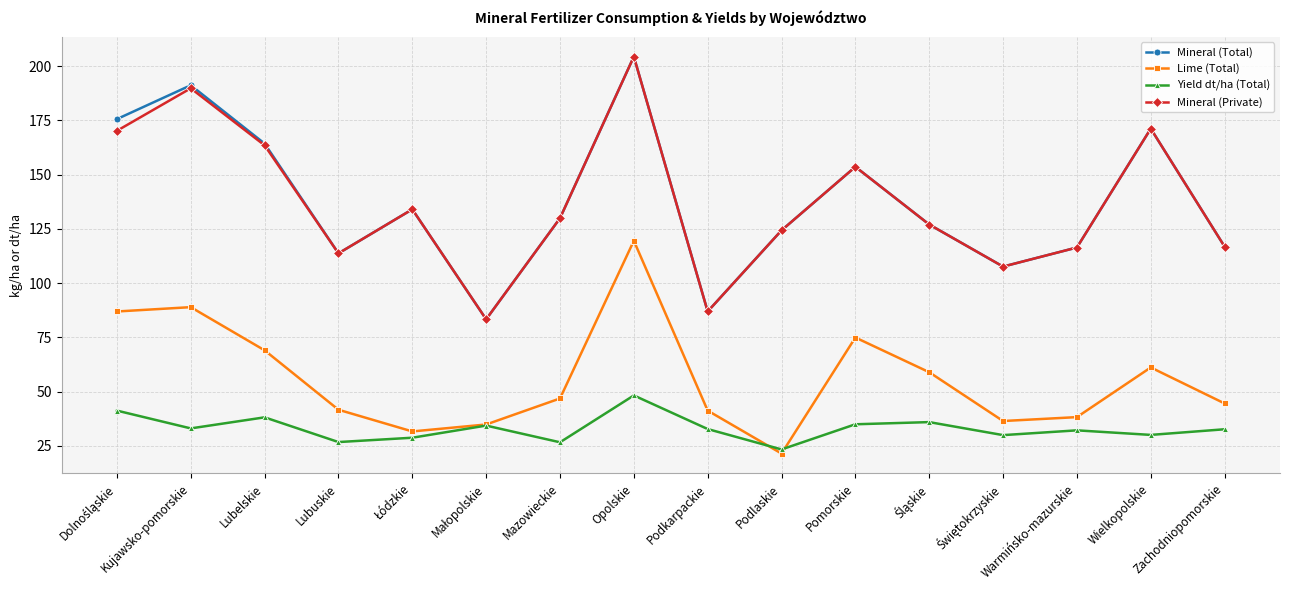

What is the value of the Lime (Total) point at the 10th from the left?

21.4